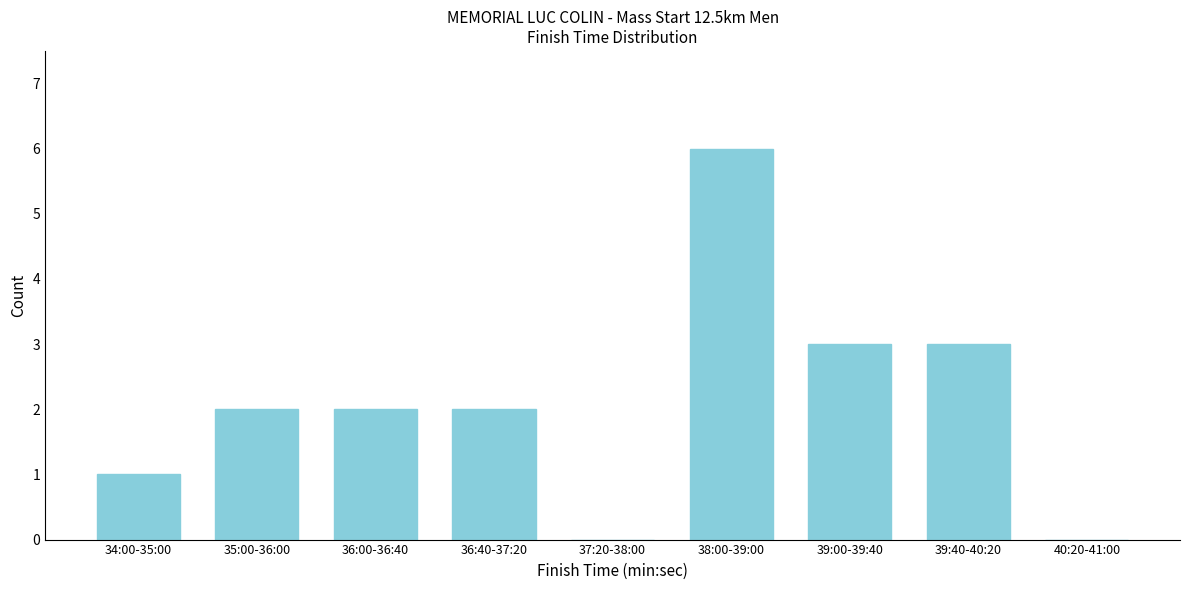

Reading left to right, list all the values displayed in this chart.

34:00-35:00=1	35:00-36:00=2	36:00-36:40=2	36:40-37:20=2	37:20-38:00=0	38:00-39:00=6	39:00-39:40=3	39:40-40:20=3	40:20-41:00=0